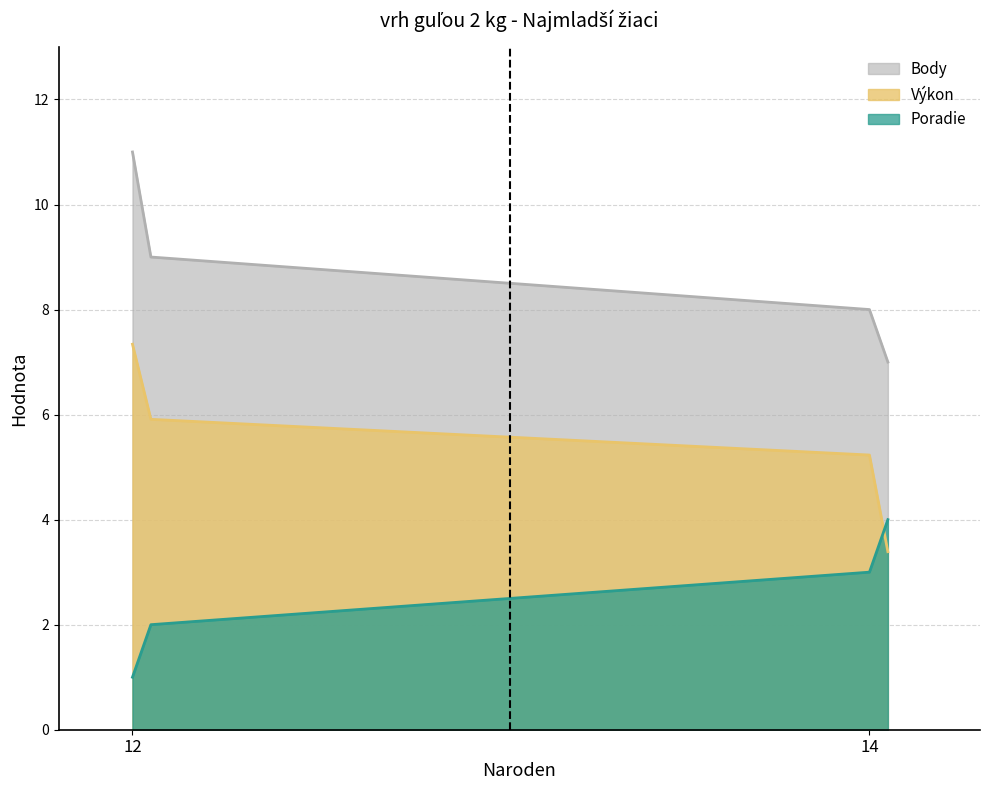

Which series ends up on top after the final intersection of Výkon and Poradie?

Poradie